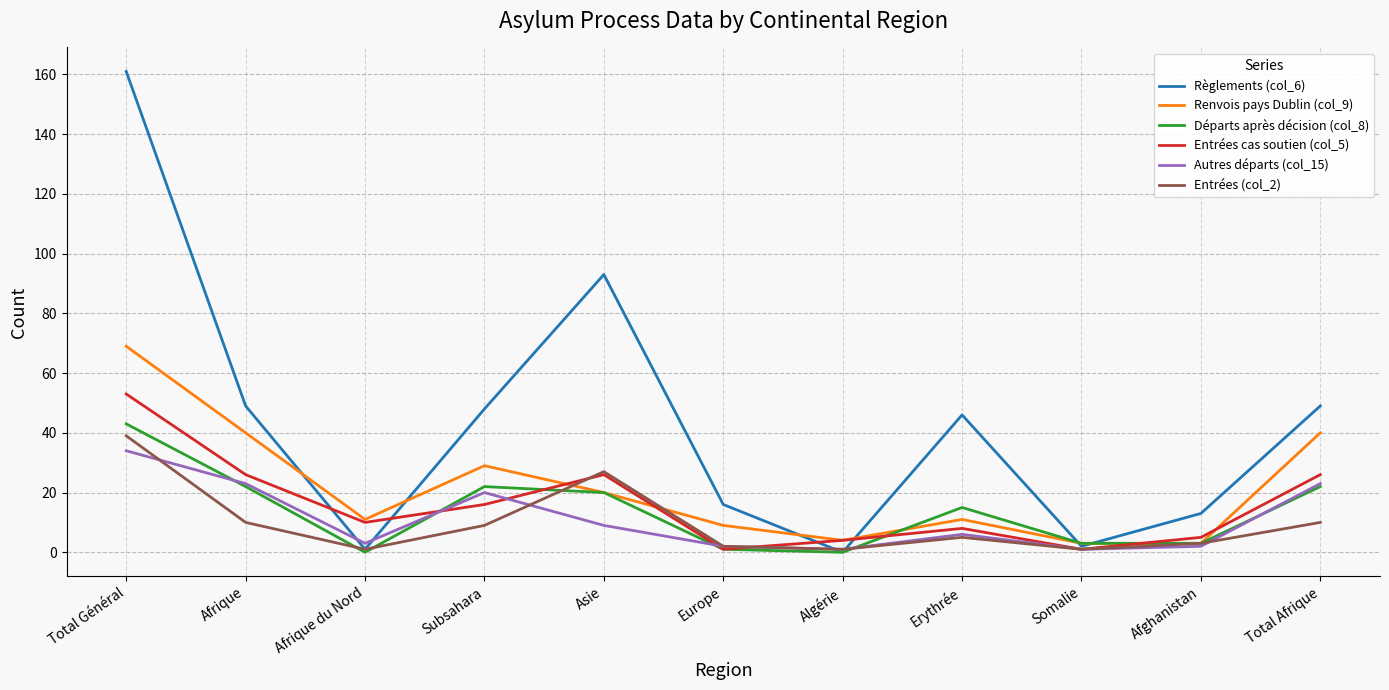

After their last crossing, which series has the higher values: Départs après décision (col_8) or Entrées (col_2)?

Départs après décision (col_8)